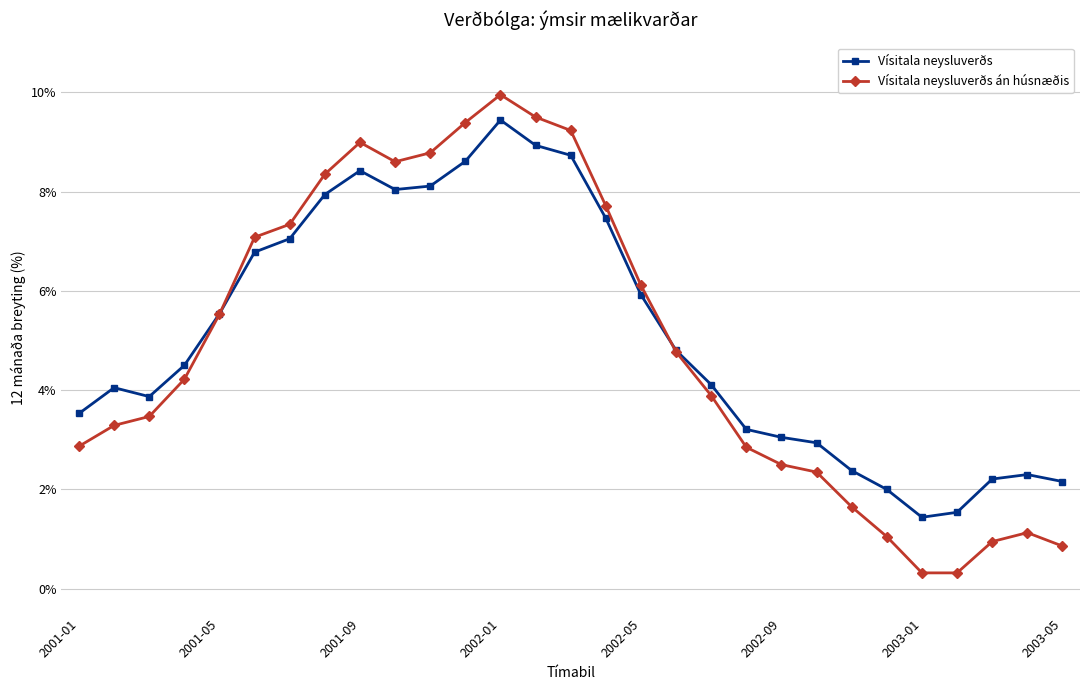

Which series ends up on top after the final intersection of Vísitala neysluverðs án húsnæðis and Vísitala neysluverðs?

Vísitala neysluverðs